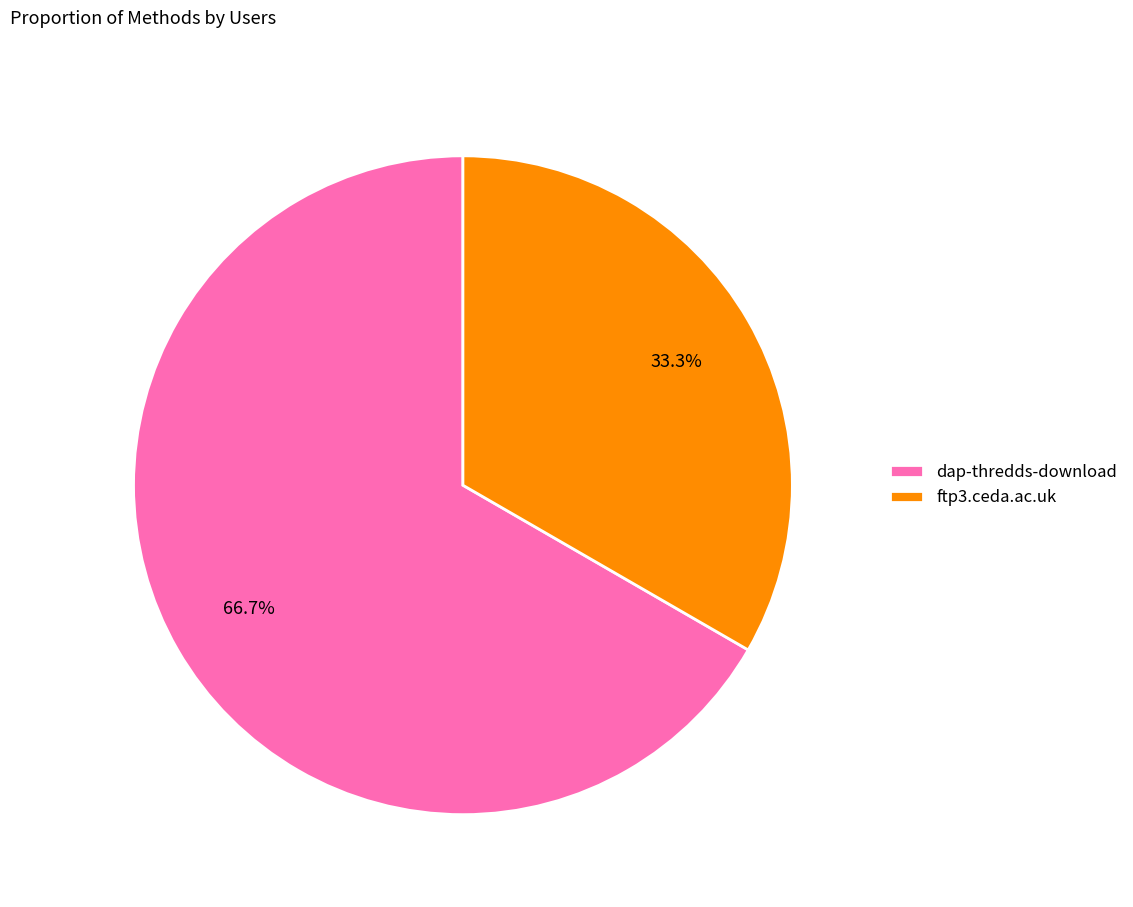

Count the number of slices in the pie.

2